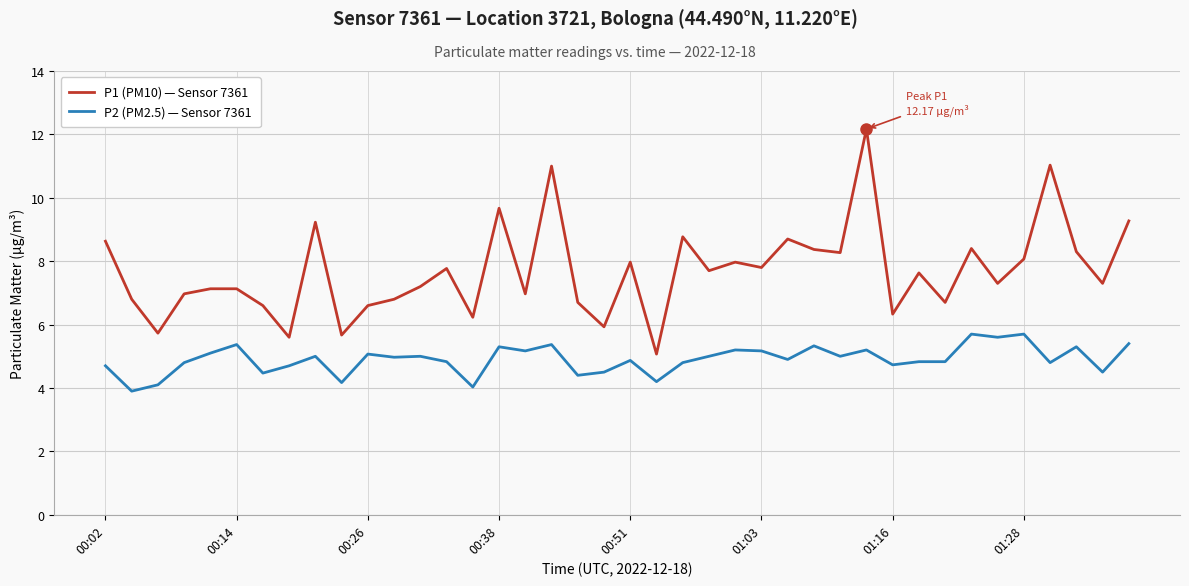

What is the maximum value shown in the chart?

12.2